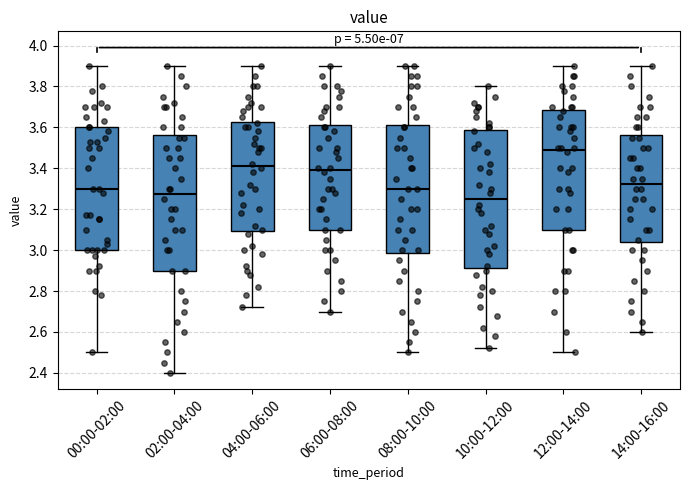

Reading left to right, transcribe this box plot: for each box, give where its median line is, the range the box spans, and where its two whiskers end, as read against the y-axis. The values are not printed on the chart, so give them approximately, as read against the axis.

00:00-02:00: median 3.30, box 3.00 to 3.60, whiskers 2.50 to 3.90
02:00-04:00: median 3.28, box 2.90 to 3.56, whiskers 2.40 to 3.90
04:00-06:00: median 3.42, box 3.10 to 3.62, whiskers 2.72 to 3.90
06:00-08:00: median 3.40, box 3.10 to 3.62, whiskers 2.70 to 3.90
08:00-10:00: median 3.30, box 2.98 to 3.62, whiskers 2.50 to 3.90
10:00-12:00: median 3.26, box 2.92 to 3.58, whiskers 2.52 to 3.80
12:00-14:00: median 3.50, box 3.10 to 3.68, whiskers 2.50 to 3.90
14:00-16:00: median 3.32, box 3.04 to 3.56, whiskers 2.60 to 3.90